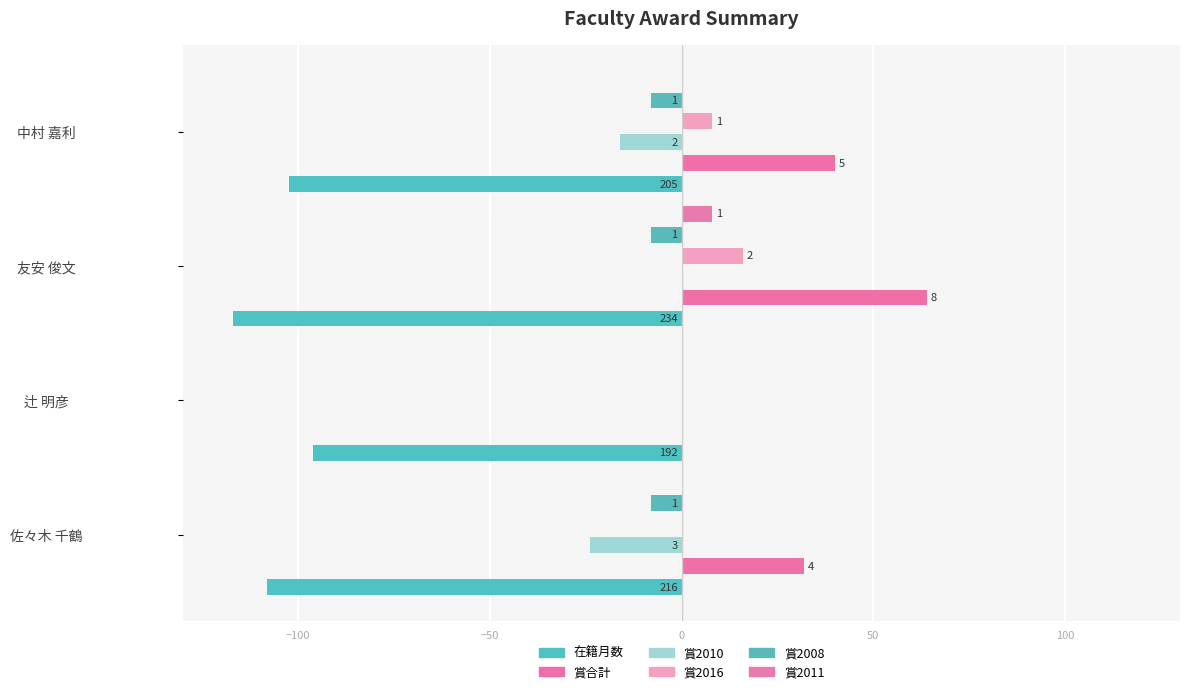

The 賞合計 series shows 18.2 at 中村 嘉利. True or false?

False